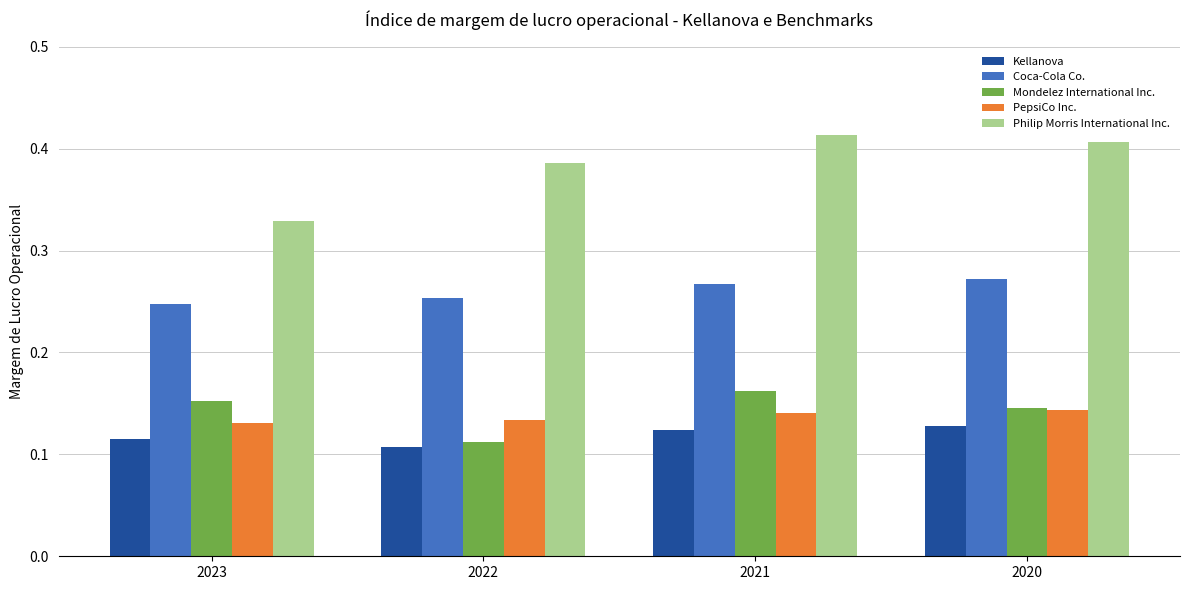

Which series has the widest spread of values?

Philip Morris International Inc.